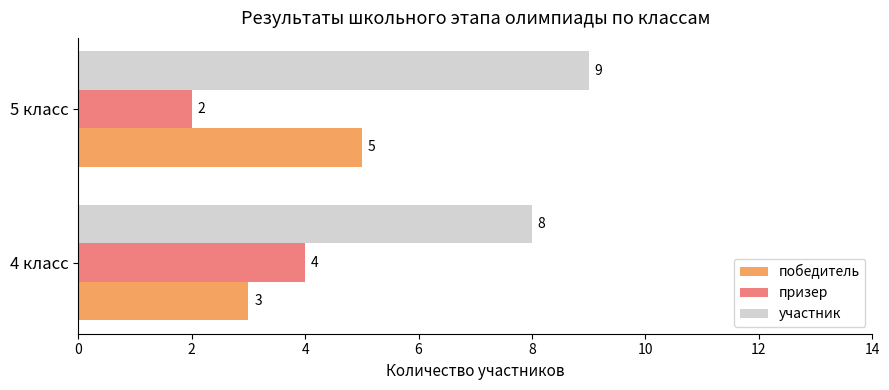

The value of участник at 4 класс is 4. True or false?

False